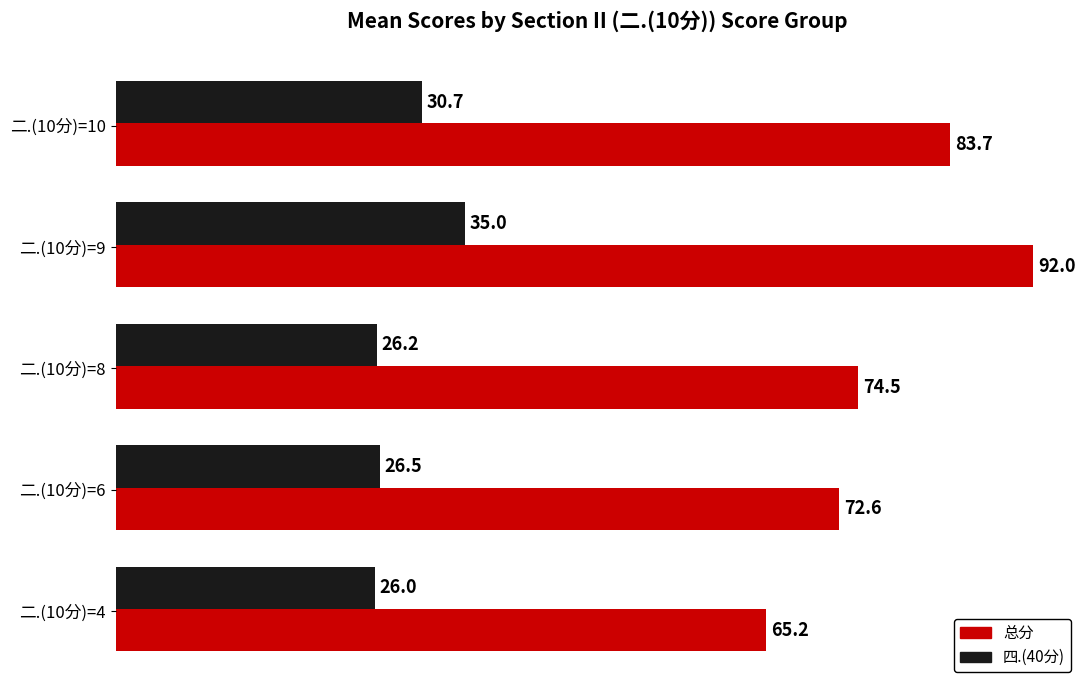

Which series has the largest total across all categories?

总分